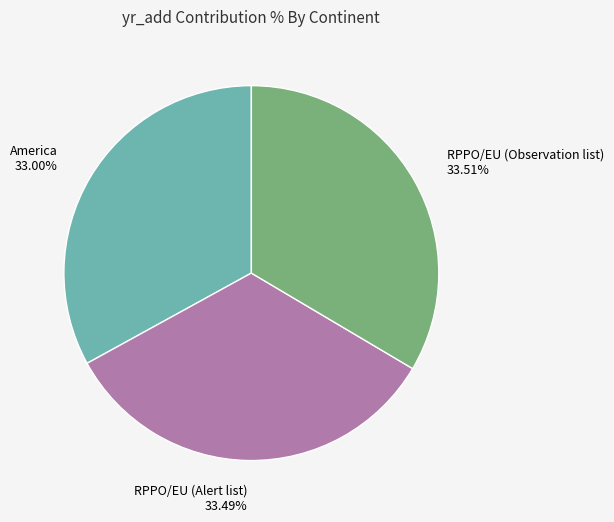

Do RPPO/EU (Alert list) and RPPO/EU (Observation list) together represent more than half of the pie?

Yes